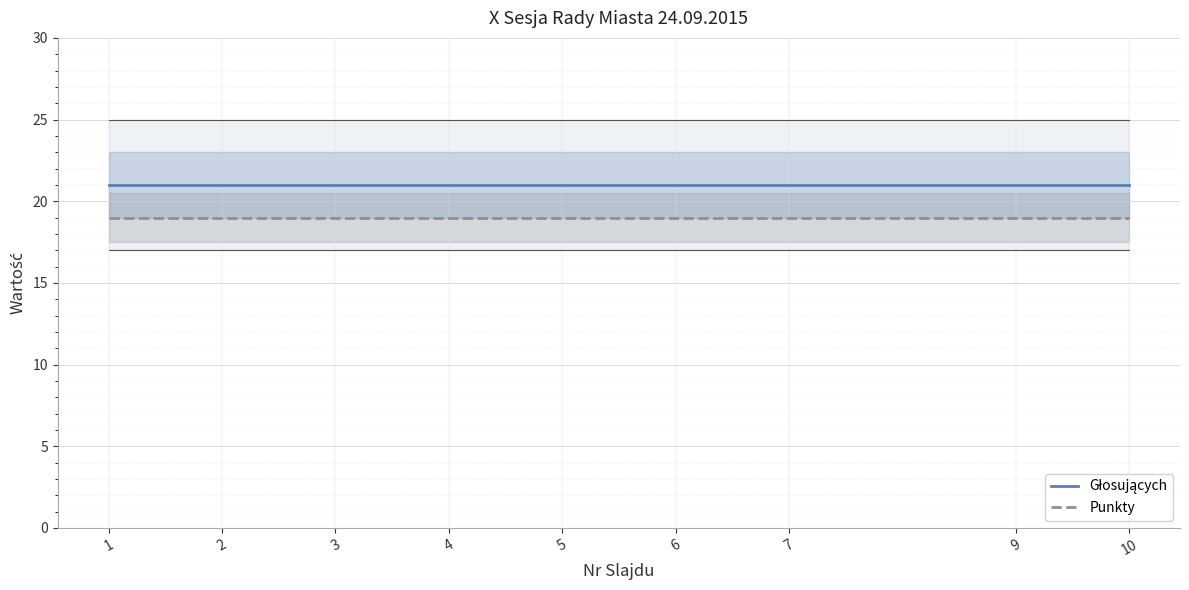

Rank the series by their average value, from lowest to highest.

Punkty, Głosujących